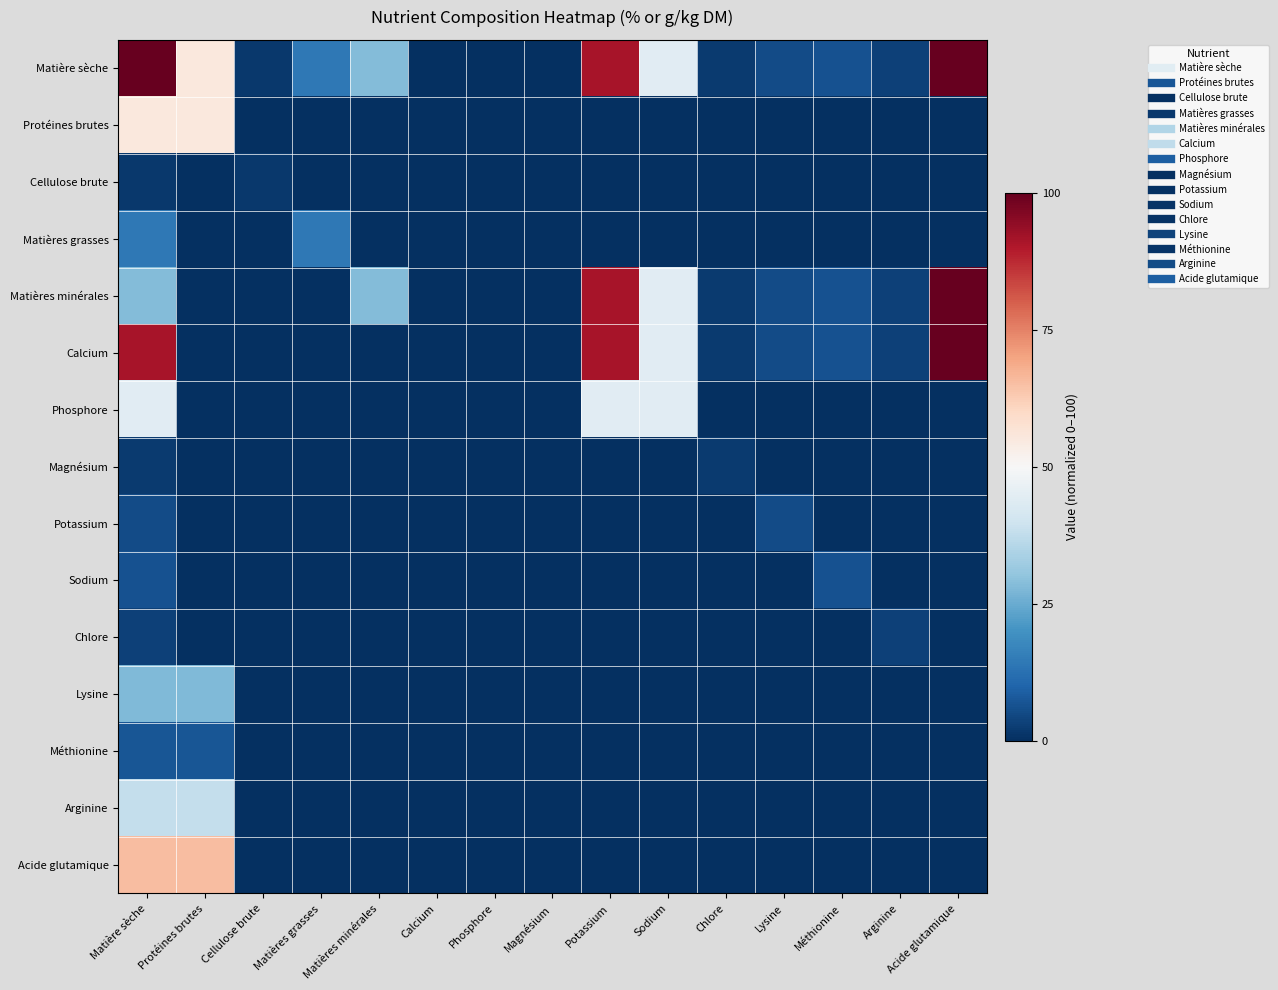

Reading left to right, transcribe all the data shown in this chart.

Matière sèche: Matière sèche=1.0	Protéines brutes=0.6	Cellulose brute=0.0	Matières grasses=0.1	Matières minérales=0.3	Calcium=0.0	Phosphore=0.0	Magnésium=0.0	Potassium=0.9	Sodium=0.4	Chlore=0.0	Lysine=0.1	Méthionine=0.1	Arginine=0.0	Acide glutamique=3.2
Protéines brutes: Matière sèche=0.6	Protéines brutes=0.6	Cellulose brute=0.0	Matières grasses=0.0	Matières minérales=0.0	Calcium=0.0	Phosphore=0.0	Magnésium=0.0	Potassium=0.0	Sodium=0.0	Chlore=0.0	Lysine=0.0	Méthionine=0.0	Arginine=0.0	Acide glutamique=0.0
Cellulose brute: Matière sèche=0.0	Protéines brutes=0.0	Cellulose brute=0.0	Matières grasses=0.0	Matières minérales=0.0	Calcium=0.0	Phosphore=0.0	Magnésium=0.0	Potassium=0.0	Sodium=0.0	Chlore=0.0	Lysine=0.0	Méthionine=0.0	Arginine=0.0	Acide glutamique=0.0
Matières grasses: Matière sèche=0.1	Protéines brutes=0.0	Cellulose brute=0.0	Matières grasses=0.1	Matières minérales=0.0	Calcium=0.0	Phosphore=0.0	Magnésium=0.0	Potassium=0.0	Sodium=0.0	Chlore=0.0	Lysine=0.0	Méthionine=0.0	Arginine=0.0	Acide glutamique=0.0
Matières minérales: Matière sèche=0.3	Protéines brutes=0.0	Cellulose brute=0.0	Matières grasses=0.0	Matières minérales=0.3	Calcium=0.0	Phosphore=0.0	Magnésium=0.0	Potassium=0.9	Sodium=0.4	Chlore=0.0	Lysine=0.1	Méthionine=0.1	Arginine=0.0	Acide glutamique=3.2
Calcium: Matière sèche=0.9	Protéines brutes=0.0	Cellulose brute=0.0	Matières grasses=0.0	Matières minérales=0.0	Calcium=0.0	Phosphore=0.0	Magnésium=0.0	Potassium=0.9	Sodium=0.4	Chlore=0.0	Lysine=0.1	Méthionine=0.1	Arginine=0.0	Acide glutamique=3.2
Phosphore: Matière sèche=0.4	Protéines brutes=0.0	Cellulose brute=0.0	Matières grasses=0.0	Matières minérales=0.0	Calcium=0.0	Phosphore=0.0	Magnésium=0.0	Potassium=0.4	Sodium=0.4	Chlore=0.0	Lysine=0.0	Méthionine=0.0	Arginine=0.0	Acide glutamique=0.0
Magnésium: Matière sèche=0.0	Protéines brutes=0.0	Cellulose brute=0.0	Matières grasses=0.0	Matières minérales=0.0	Calcium=0.0	Phosphore=0.0	Magnésium=0.0	Potassium=0.0	Sodium=0.0	Chlore=0.0	Lysine=0.0	Méthionine=0.0	Arginine=0.0	Acide glutamique=0.0
Potassium: Matière sèche=0.1	Protéines brutes=0.0	Cellulose brute=0.0	Matières grasses=0.0	Matières minérales=0.0	Calcium=0.0	Phosphore=0.0	Magnésium=0.0	Potassium=0.0	Sodium=0.0	Chlore=0.0	Lysine=0.1	Méthionine=0.0	Arginine=0.0	Acide glutamique=0.0
Sodium: Matière sèche=0.1	Protéines brutes=0.0	Cellulose brute=0.0	Matières grasses=0.0	Matières minérales=0.0	Calcium=0.0	Phosphore=0.0	Magnésium=0.0	Potassium=0.0	Sodium=0.0	Chlore=0.0	Lysine=0.0	Méthionine=0.1	Arginine=0.0	Acide glutamique=0.0
Chlore: Matière sèche=0.0	Protéines brutes=0.0	Cellulose brute=0.0	Matières grasses=0.0	Matières minérales=0.0	Calcium=0.0	Phosphore=0.0	Magnésium=0.0	Potassium=0.0	Sodium=0.0	Chlore=0.0	Lysine=0.0	Méthionine=0.0	Arginine=0.0	Acide glutamique=0.0
Lysine: Matière sèche=0.3	Protéines brutes=0.3	Cellulose brute=0.0	Matières grasses=0.0	Matières minérales=0.0	Calcium=0.0	Phosphore=0.0	Magnésium=0.0	Potassium=0.0	Sodium=0.0	Chlore=0.0	Lysine=0.0	Méthionine=0.0	Arginine=0.0	Acide glutamique=0.0
Méthionine: Matière sèche=0.1	Protéines brutes=0.1	Cellulose brute=0.0	Matières grasses=0.0	Matières minérales=0.0	Calcium=0.0	Phosphore=0.0	Magnésium=0.0	Potassium=0.0	Sodium=0.0	Chlore=0.0	Lysine=0.0	Méthionine=0.0	Arginine=0.0	Acide glutamique=0.0
Arginine: Matière sèche=0.4	Protéines brutes=0.4	Cellulose brute=0.0	Matières grasses=0.0	Matières minérales=0.0	Calcium=0.0	Phosphore=0.0	Magnésium=0.0	Potassium=0.0	Sodium=0.0	Chlore=0.0	Lysine=0.0	Méthionine=0.0	Arginine=0.0	Acide glutamique=0.0
Acide glutamique: Matière sèche=0.7	Protéines brutes=0.7	Cellulose brute=0.0	Matières grasses=0.0	Matières minérales=0.0	Calcium=0.0	Phosphore=0.0	Magnésium=0.0	Potassium=0.0	Sodium=0.0	Chlore=0.0	Lysine=0.0	Méthionine=0.0	Arginine=0.0	Acide glutamique=0.0